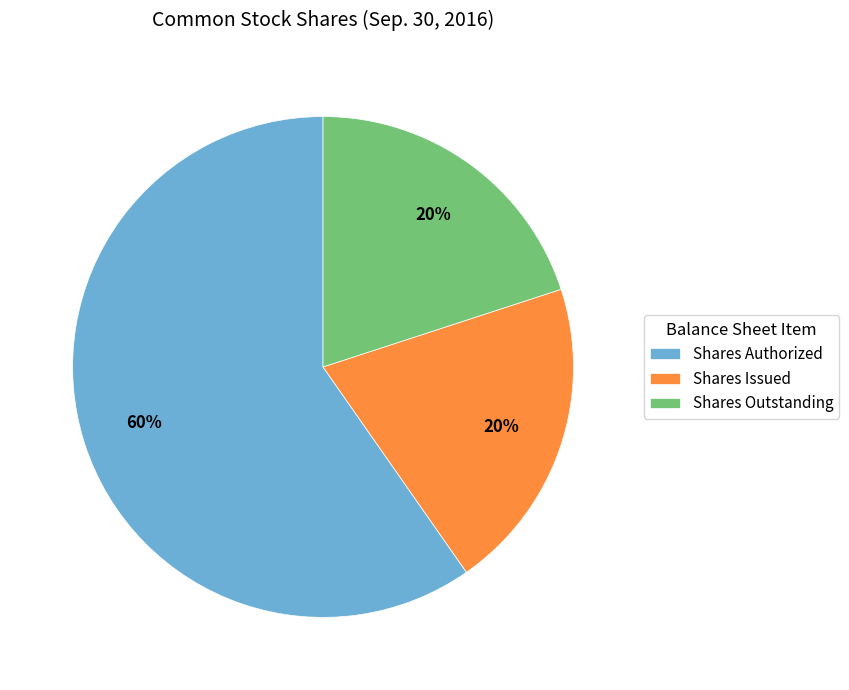

Is there a majority slice in this chart?

Yes